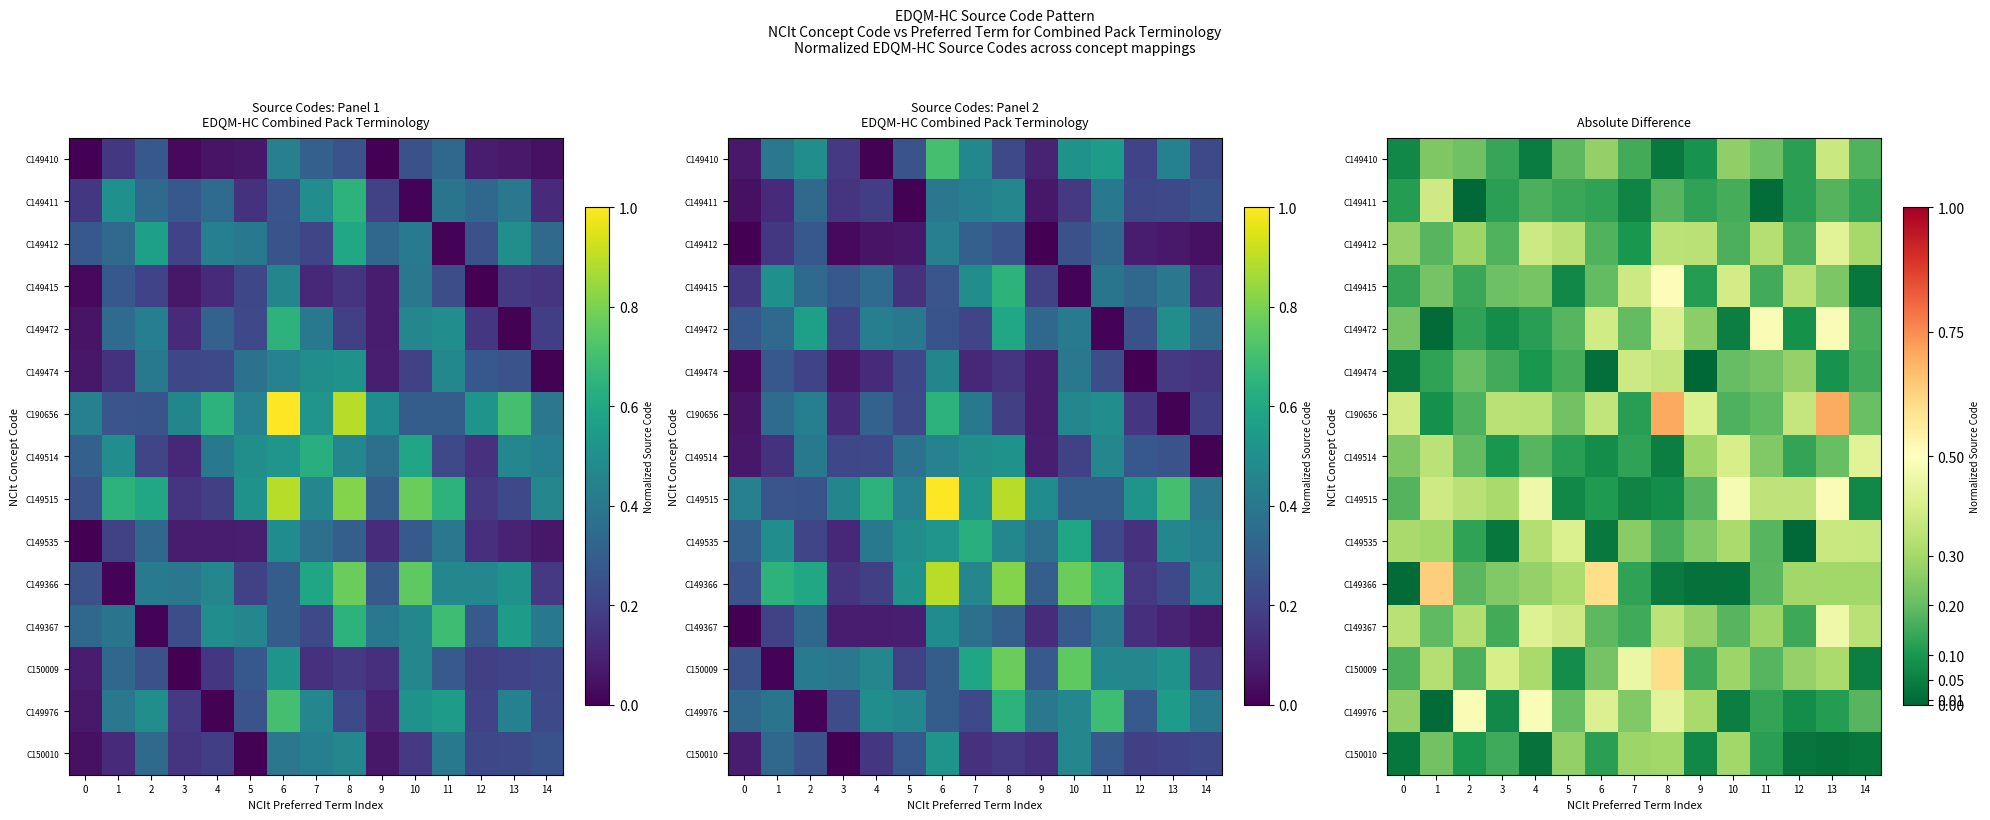

At 9, list the series in order from largest to smallest.

C190656, C149412, C149976, C149514, C149367, C149472, C149535, C149515, C150009, C149411, C149415, C149410, C150010, C149366, C149474